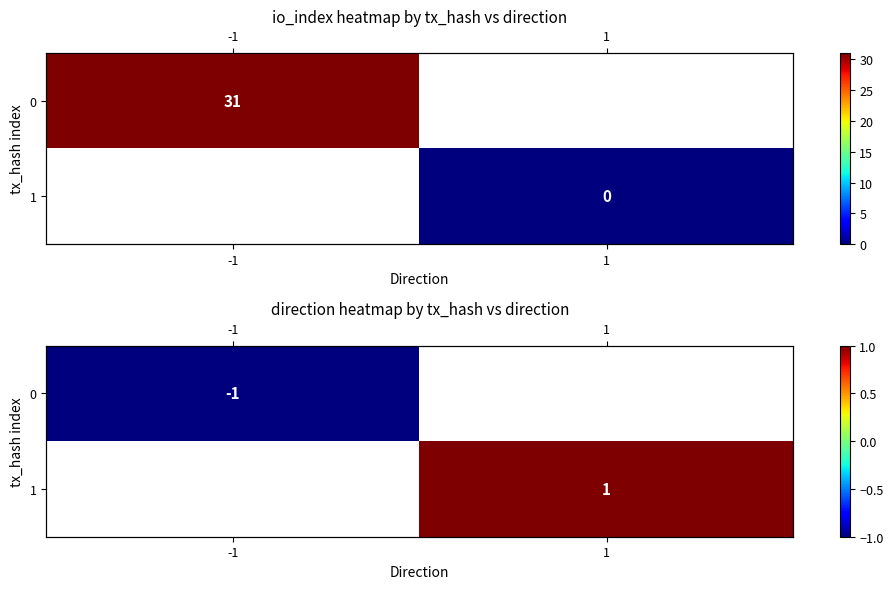

What is the smallest value displayed?

-1.0